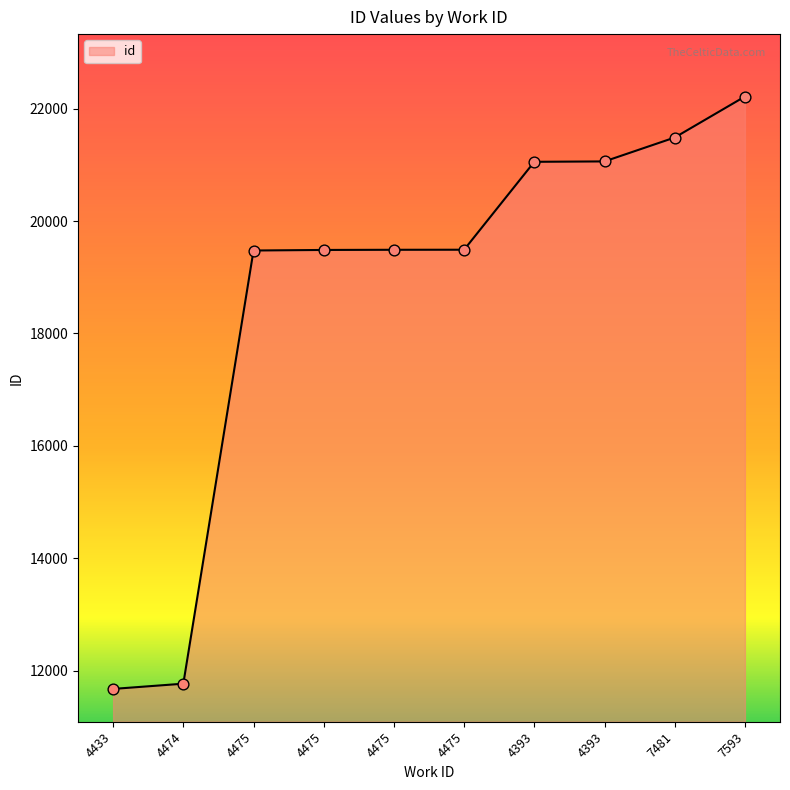

Does the chart have visible grid lines?

No